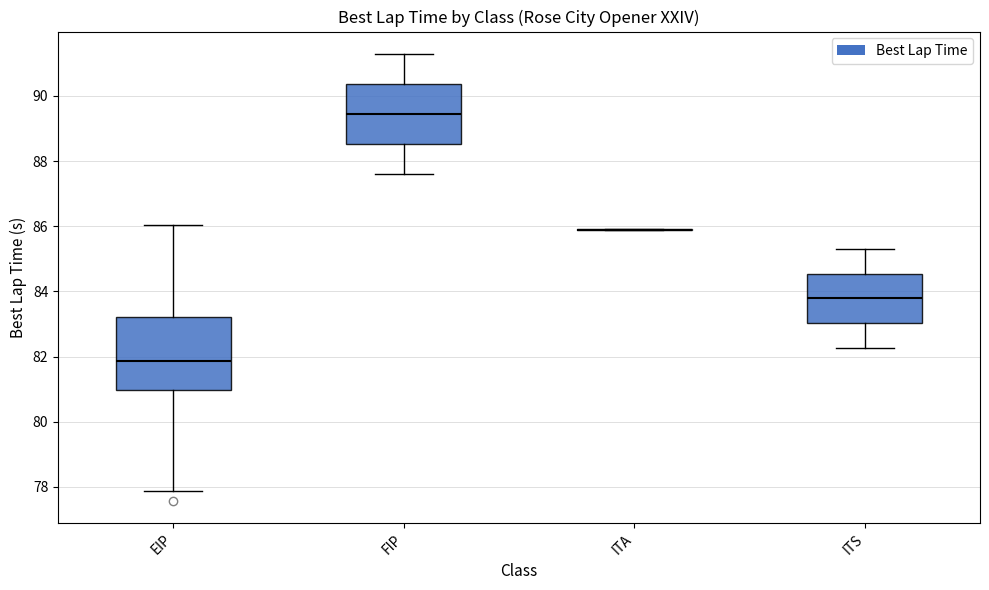

Reading left to right, read every box against the y-axis: the position of its median line, the range the box covers, and the ends of its whiskers. The values are not printed on the chart, so give them approximately, as read against the axis.

EIP: median 81.8, box 81.0 to 83.2, whiskers 77.8 to 86.0
FIP: median 89.4, box 88.6 to 90.4, whiskers 87.6 to 91.2
ITA: box collapsed to a line at 85.8, whiskers 85.8 to 86.0
ITS: median 83.8, box 83.0 to 84.6, whiskers 82.2 to 85.4